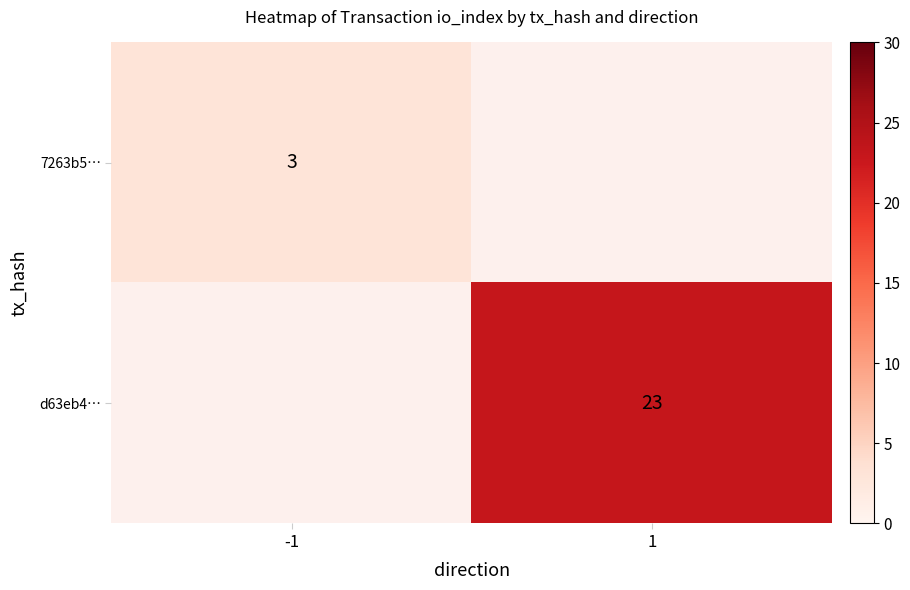

What is the maximum value shown in the chart?

23.0